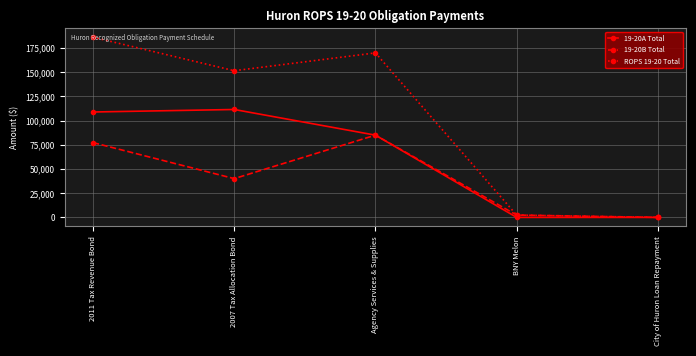

List the series in order of their overall mean, highest first.

ROPS 19-20 Total, 19-20A Total, 19-20B Total